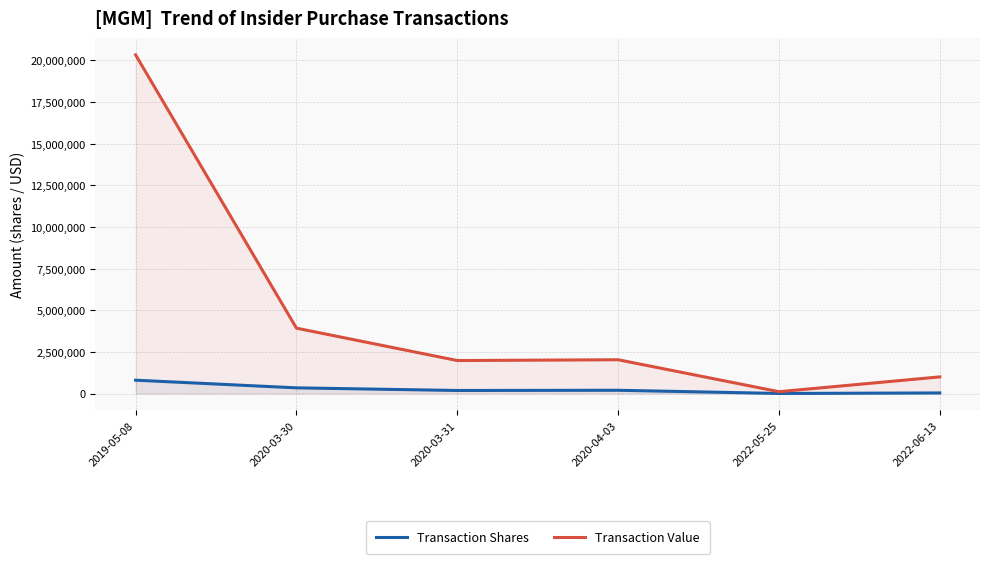

True or false: Transaction Shares and Transaction Value cross at least once.

False